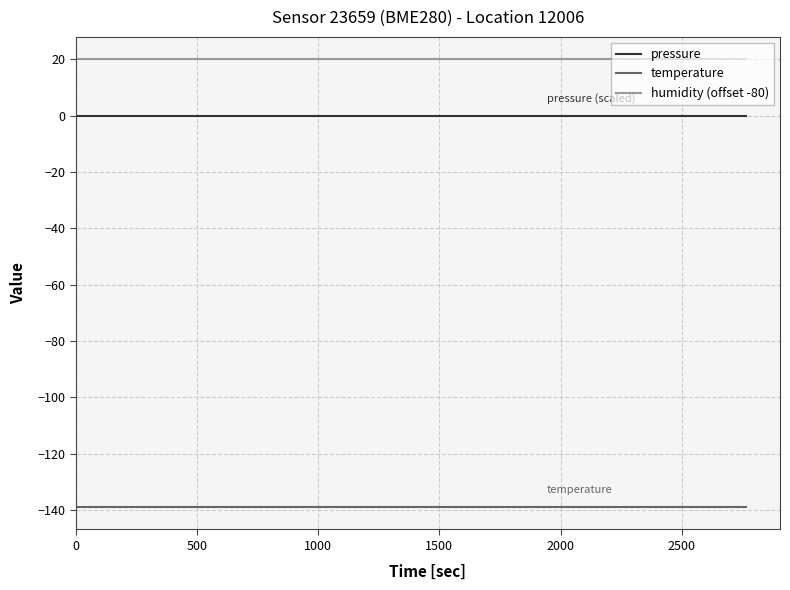

True or false: pressure and humidity (offset -80) intersect in this chart.

False